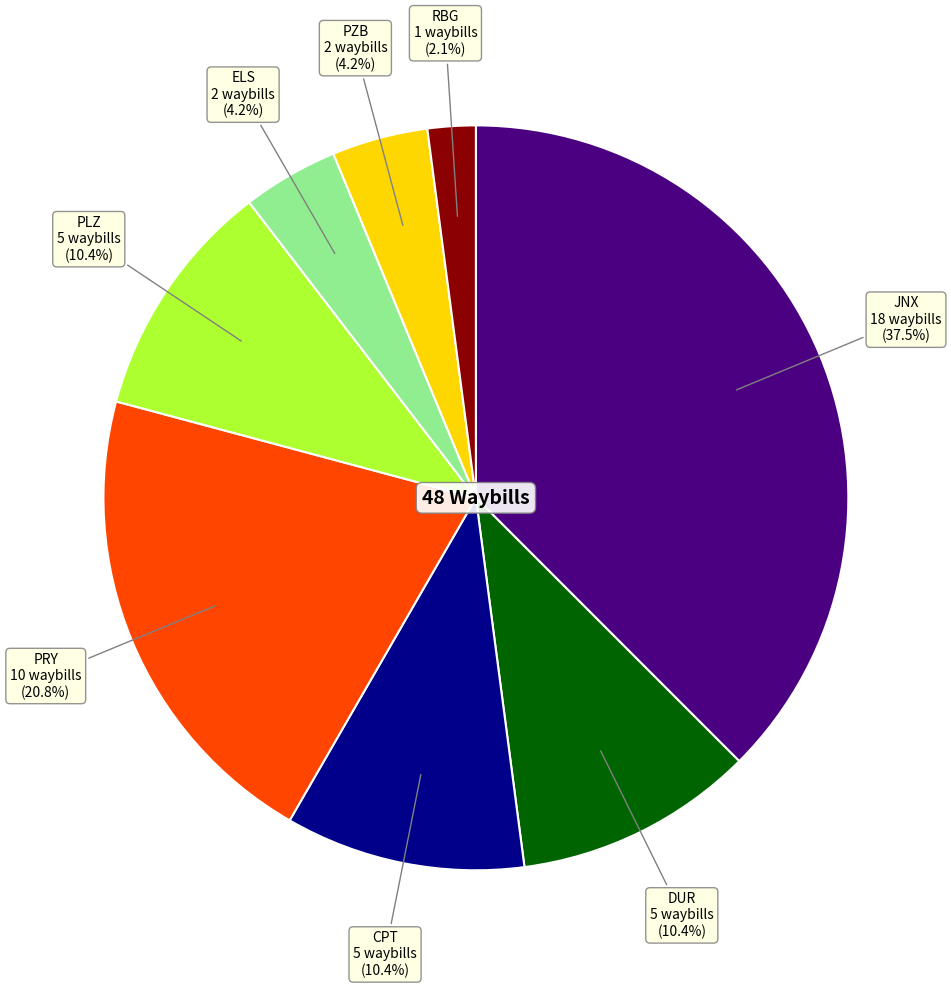

Does CPT represent more than half of the total?

No